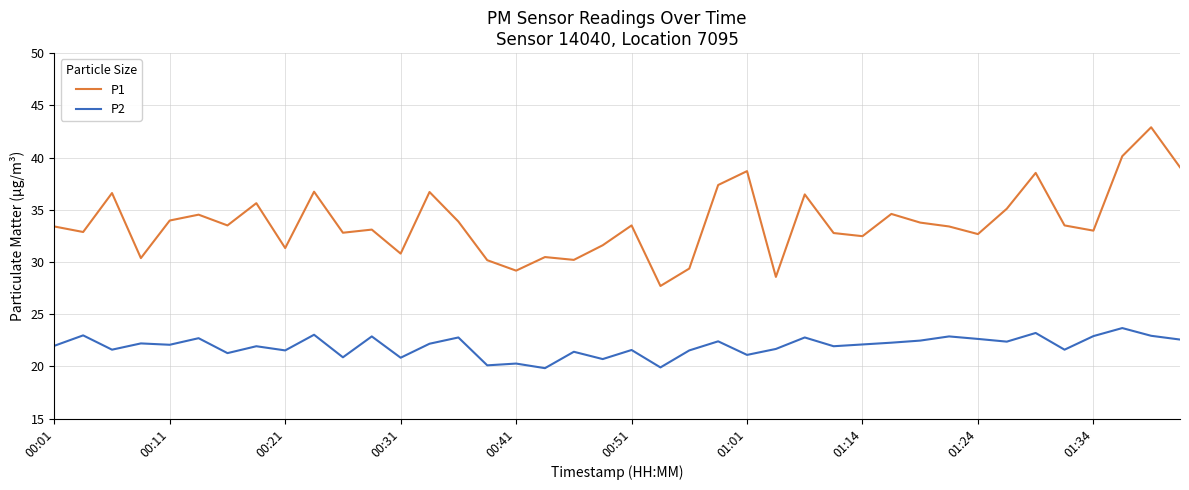

What is the sum of all P1 values?

1351.4